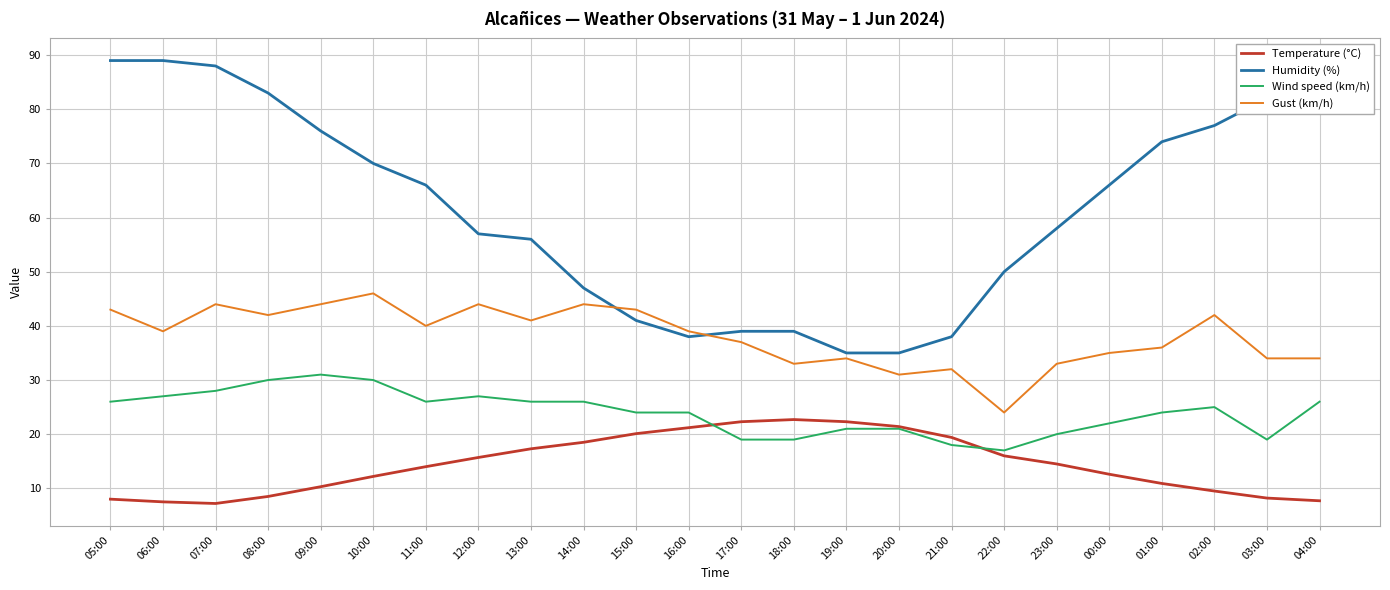

Which series has the largest range (max minus min)?

Humidity (%)